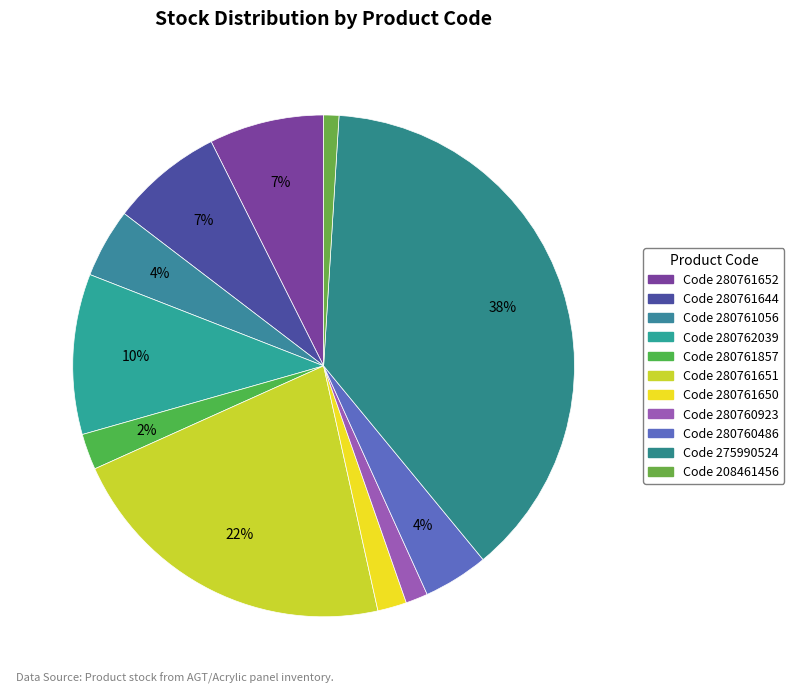

How many segments does this pie chart have?

11